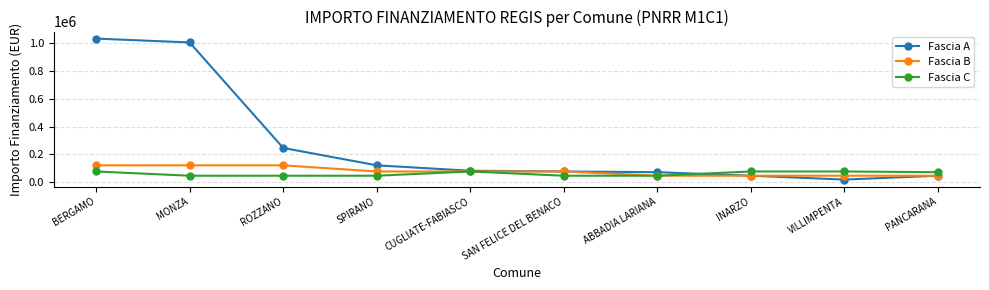

How many Fascia C values are between 47427 and 77897?

10